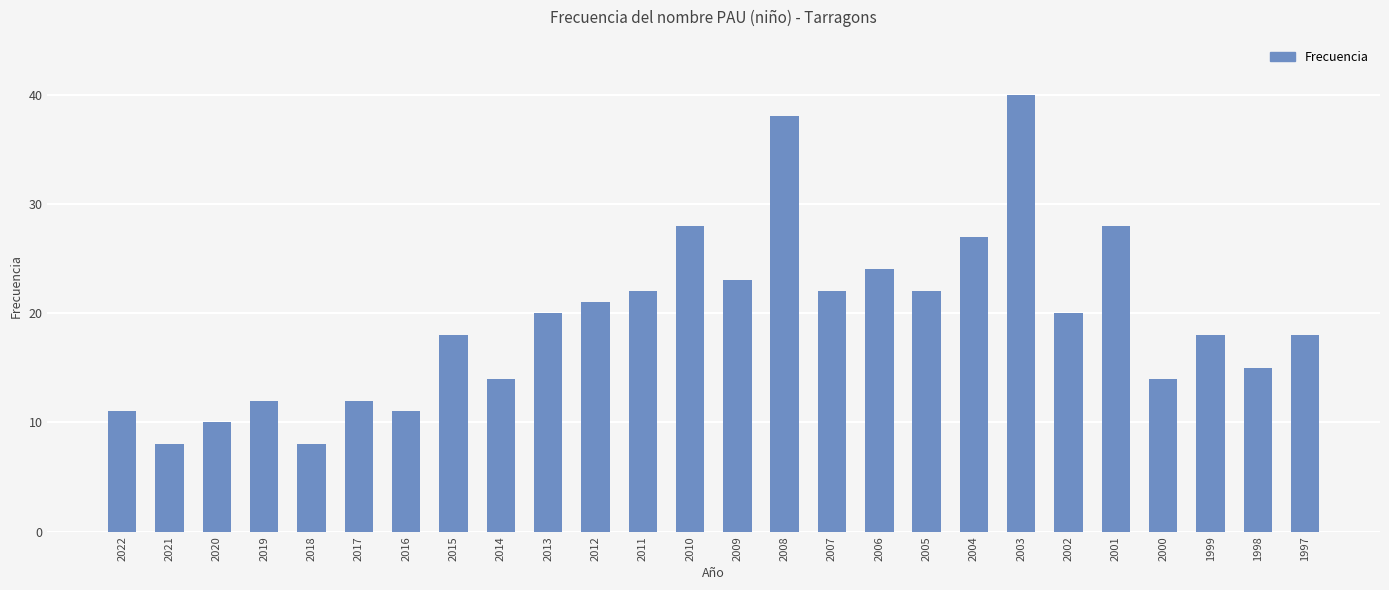

Count the number of categories in the chart.

26